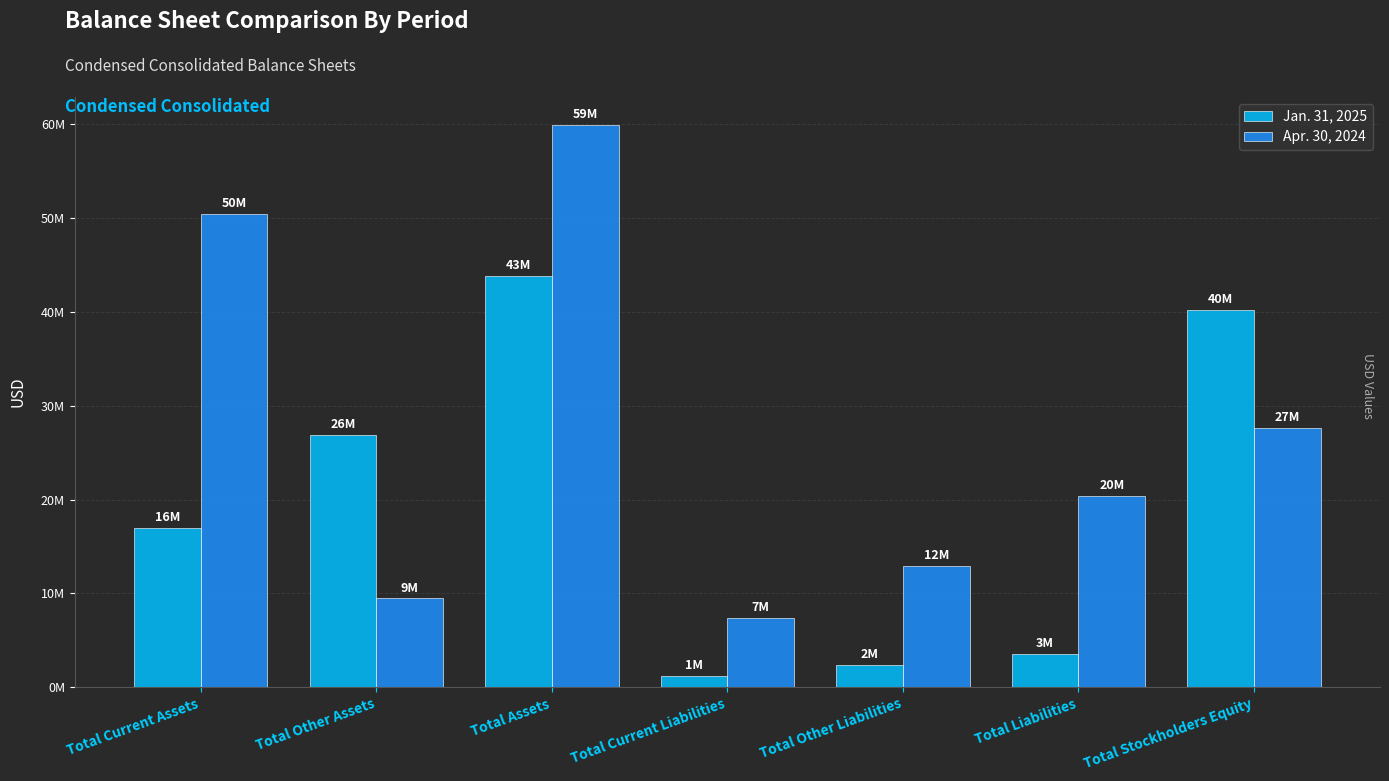

What are all the series names shown in the legend?

Jan. 31, 2025, Apr. 30, 2024